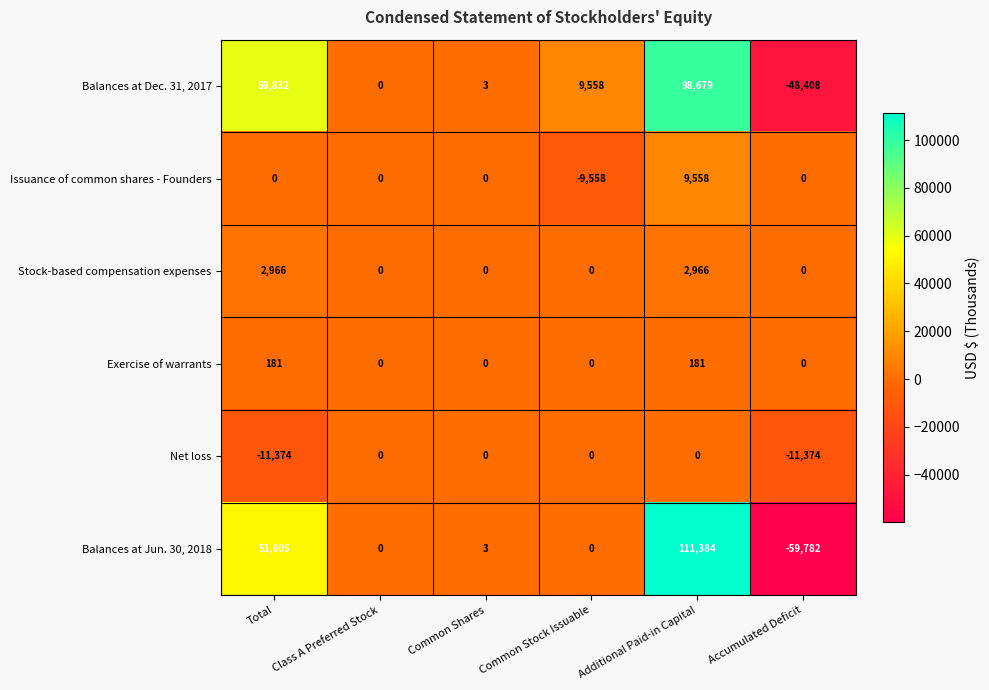

List the series in order of their peak value, highest first.

Balances at Jun. 30, 2018, Balances at Dec. 31, 2017, Issuance of common shares - Founders, Stock-based compensation expenses, Exercise of warrants, Net loss